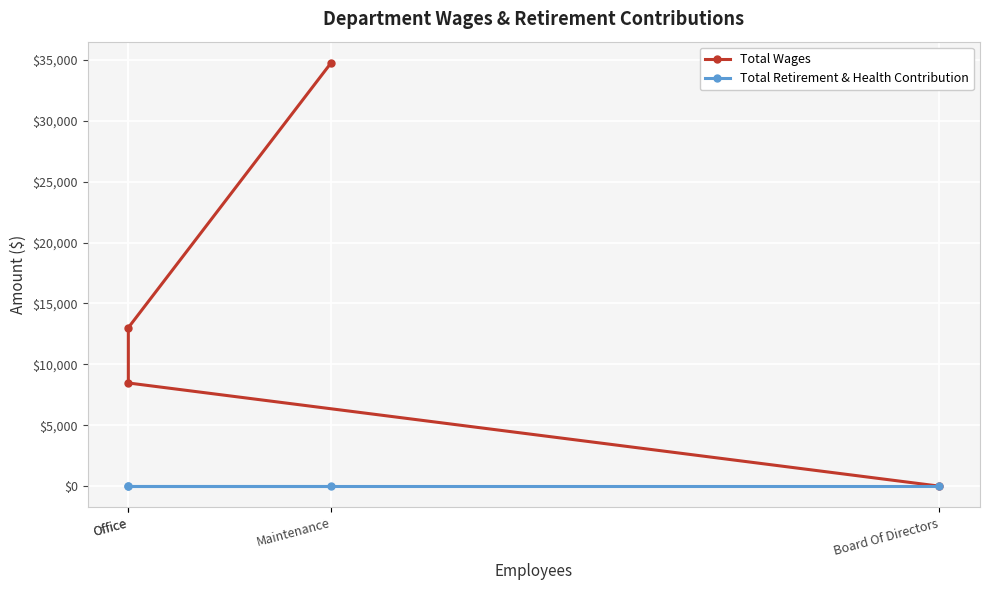

Which category has the highest value across all series?

Maintenance